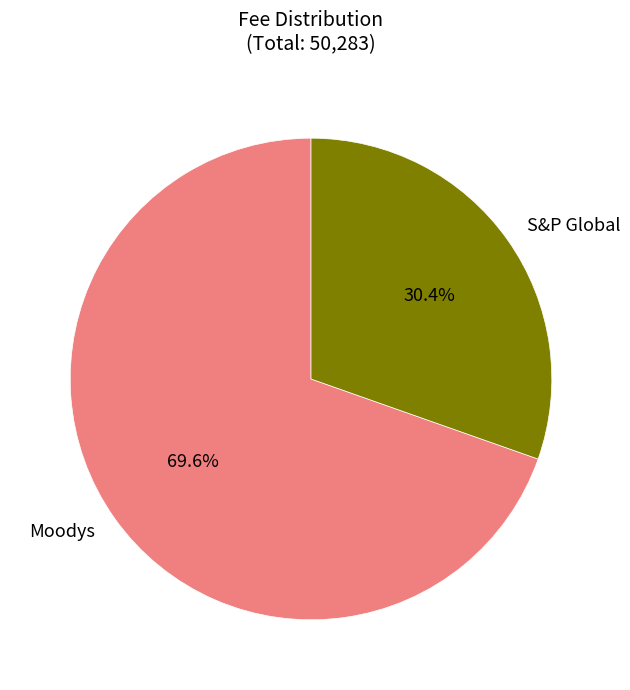

How much of the chart is everything except Moodys?

30.4%